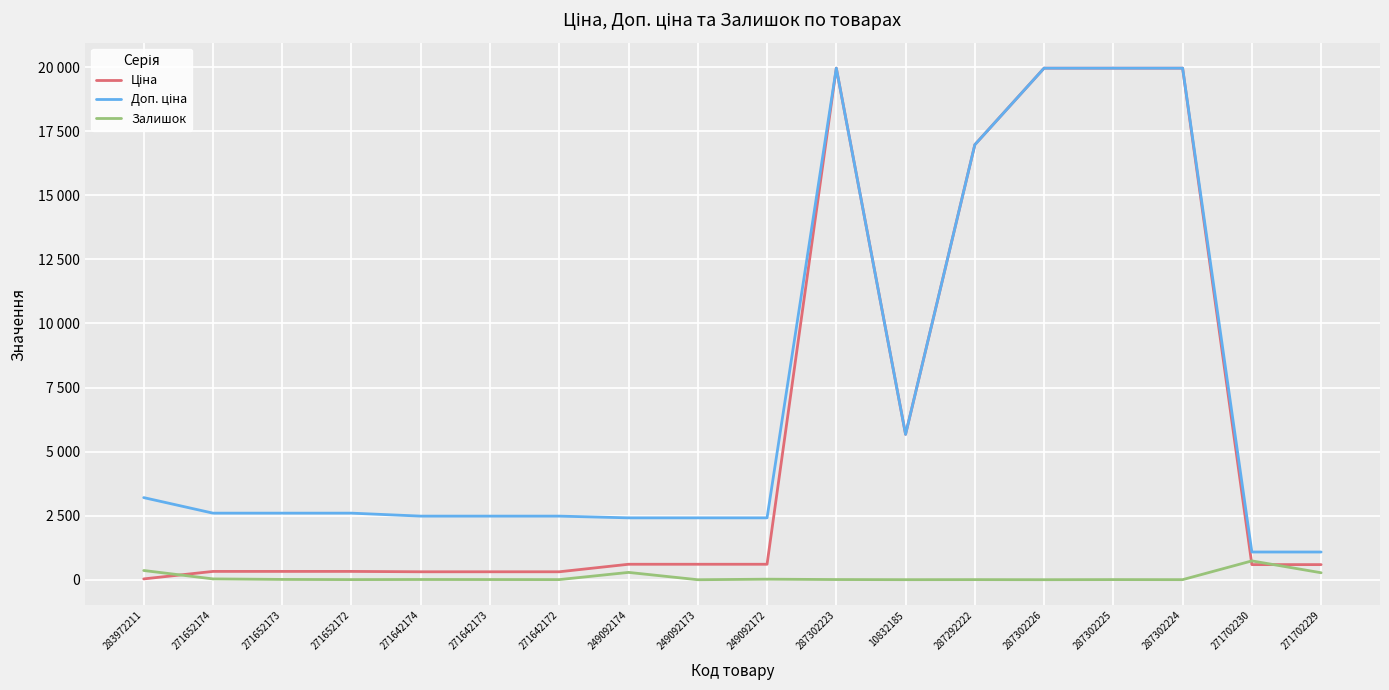

What is the difference between the maximum and minimum values in the Доп. ціна series?

18882.5